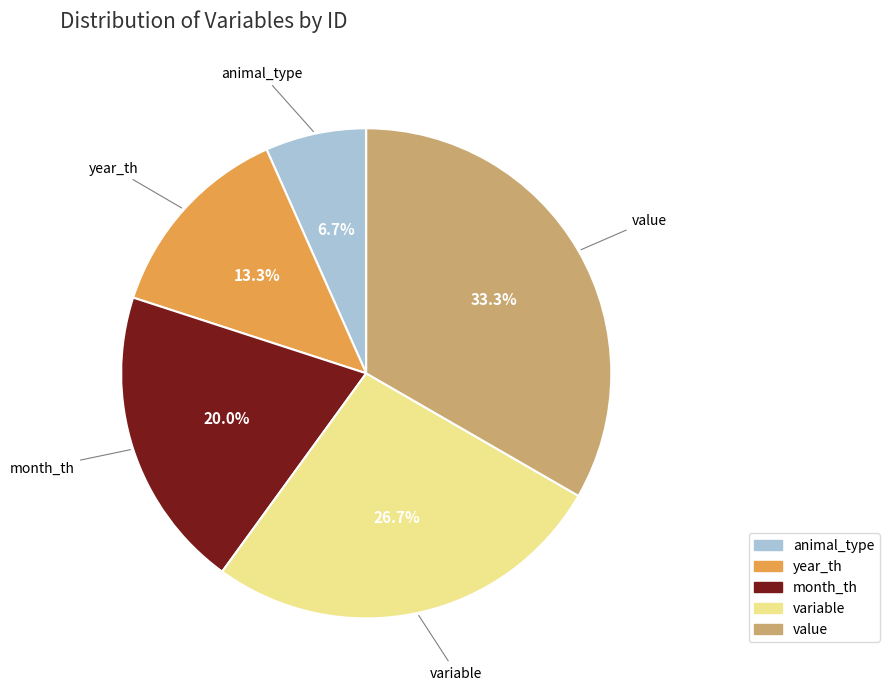

Combined, what portion of the pie is variable and year_th?

40.0%